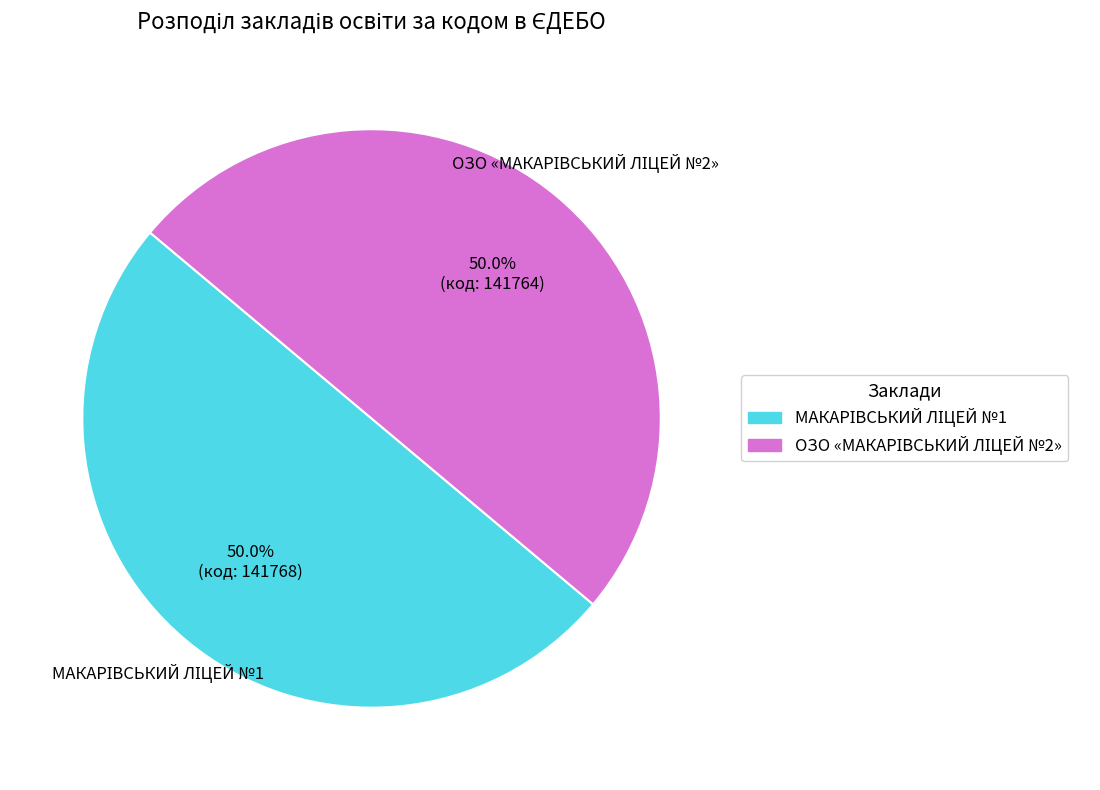

Count the number of slices in the pie.

2